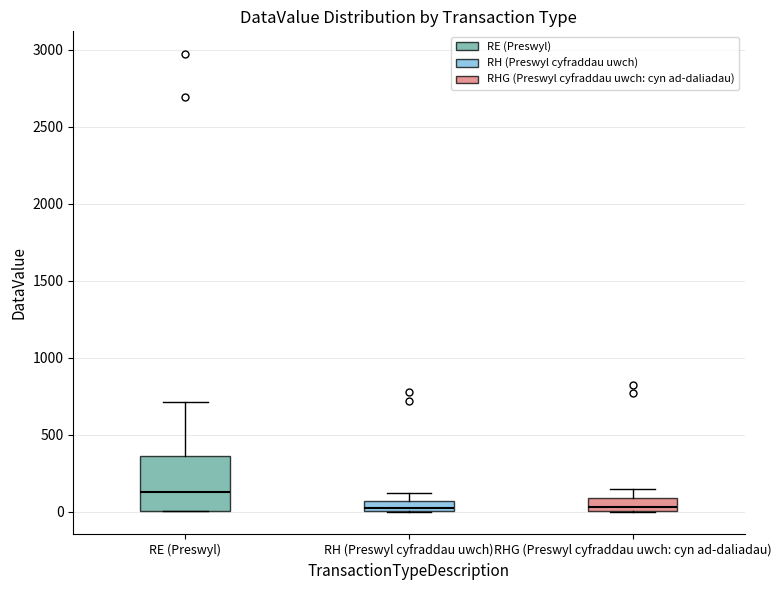

Where is the lower edge of the box for RH (Preswyl cyfraddau uwch) on the y-axis? The values are not printed on the chart, so give them approximately, as read against the axis.

0